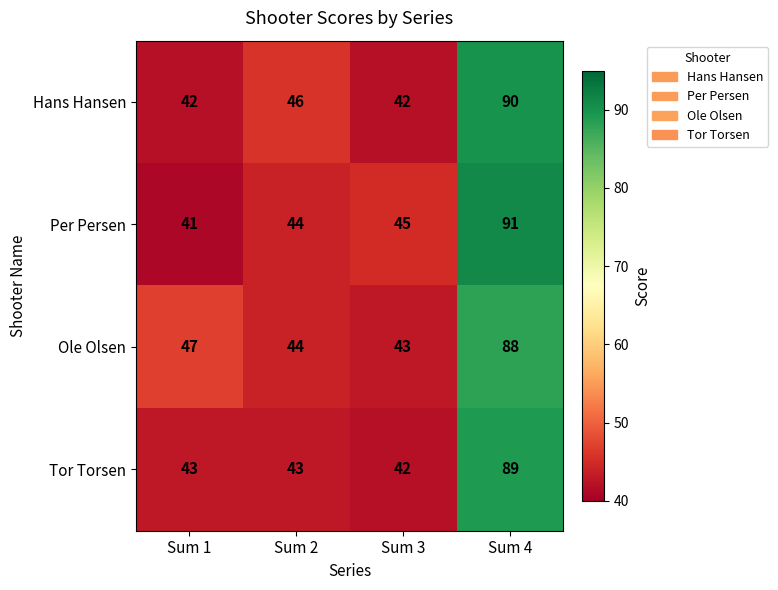

List the series in order of their peak value, lowest first.

Ole Olsen, Tor Torsen, Hans Hansen, Per Persen